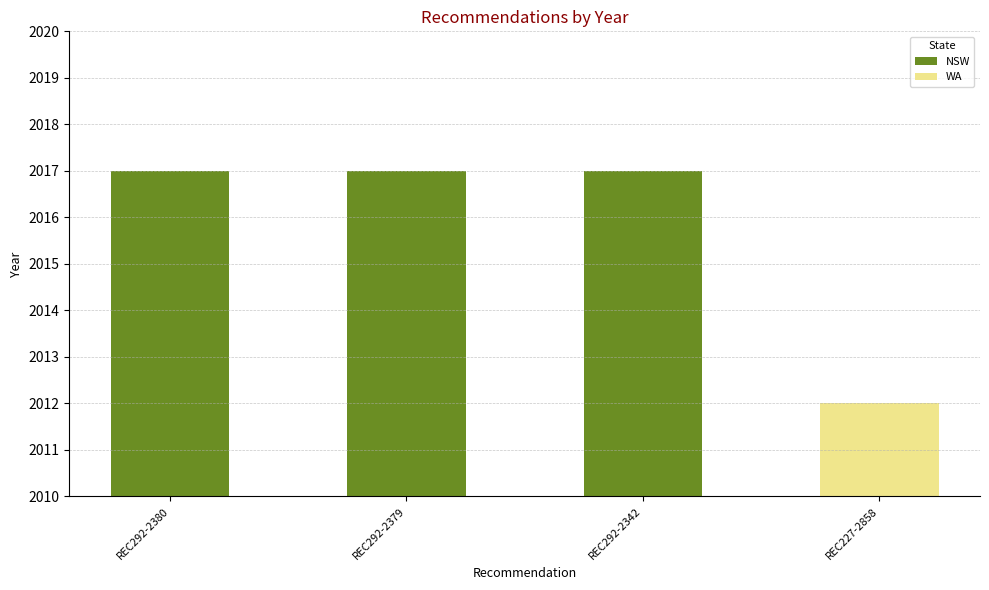

What is the maximum value shown in the chart?

2017